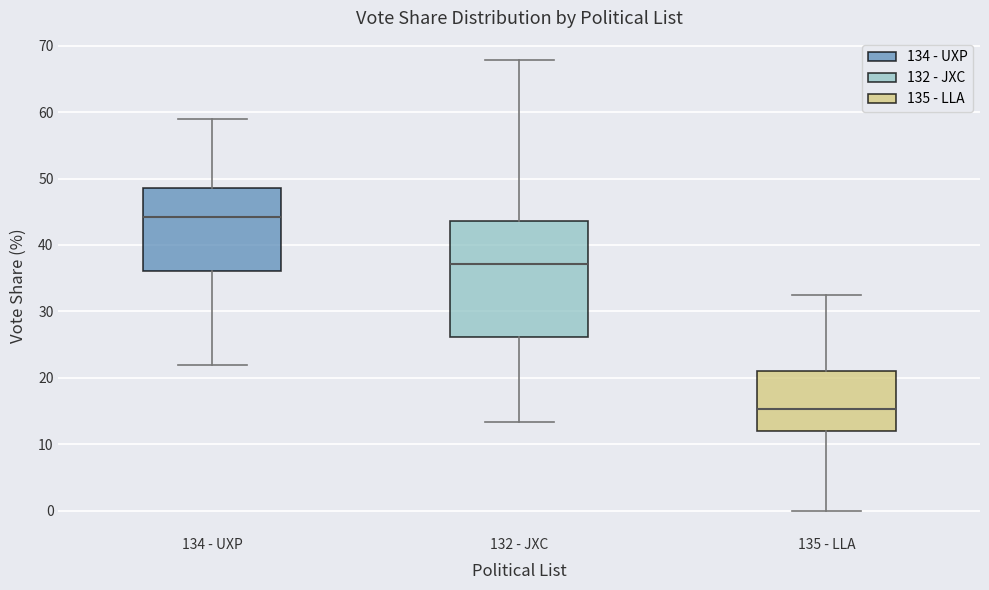

Which box is the tallest, from its lower edge to its upper edge?

132 - JXC